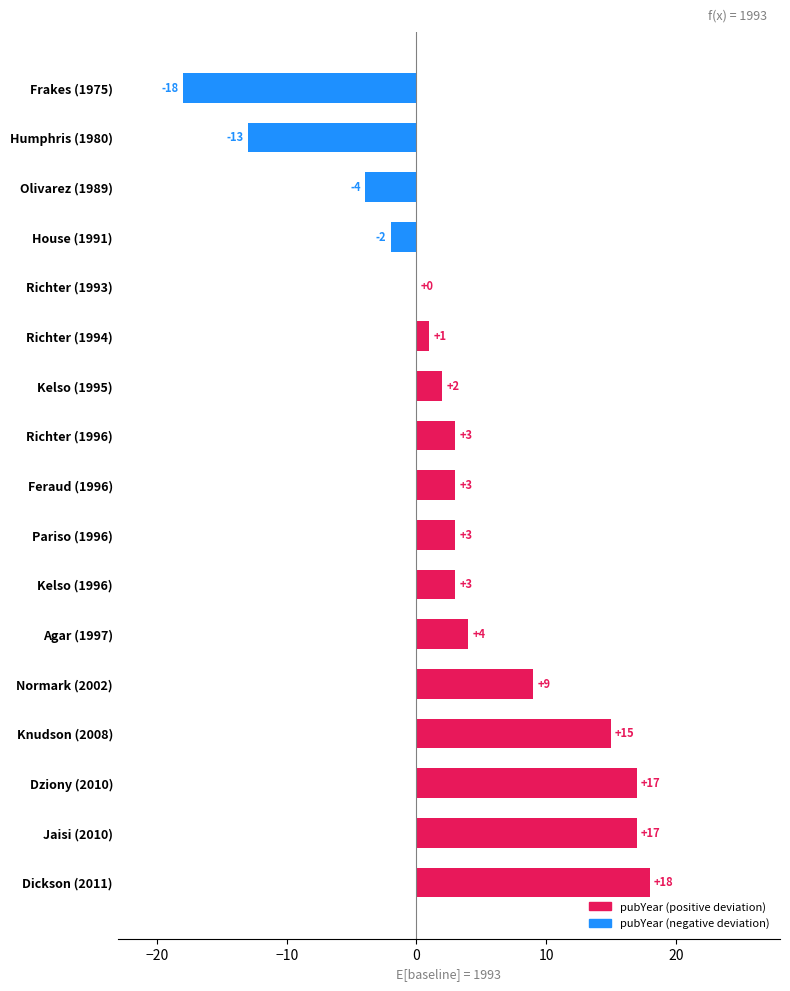

What is the sum of all values?

58